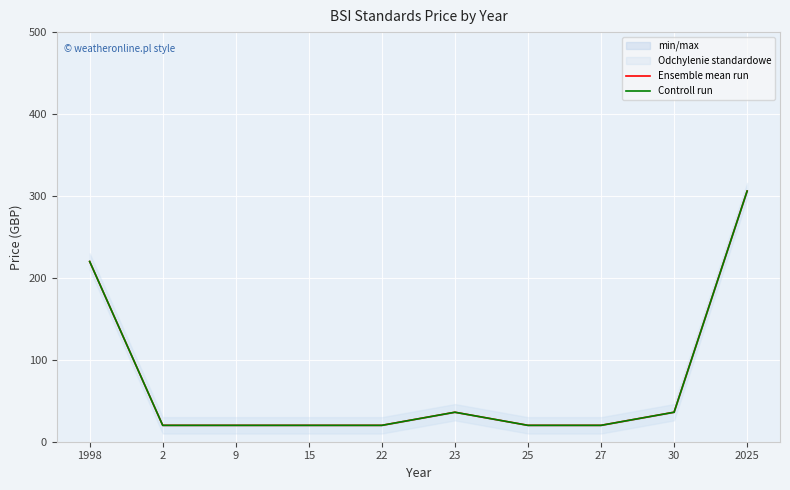

Reading left to right, extract all data points from this chart.

Ensemble mean run: 1998=220	2=20	9=20	15=20	22=20	23=36	25=20	27=20	30=36	2025=306
Controll run: 1998=220	2=20	9=20	15=20	22=20	23=36	25=20	27=20	30=36	2025=306